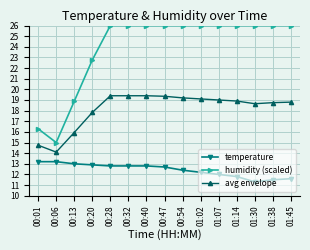

Which series has the largest range (max minus min)?

humidity (scaled)